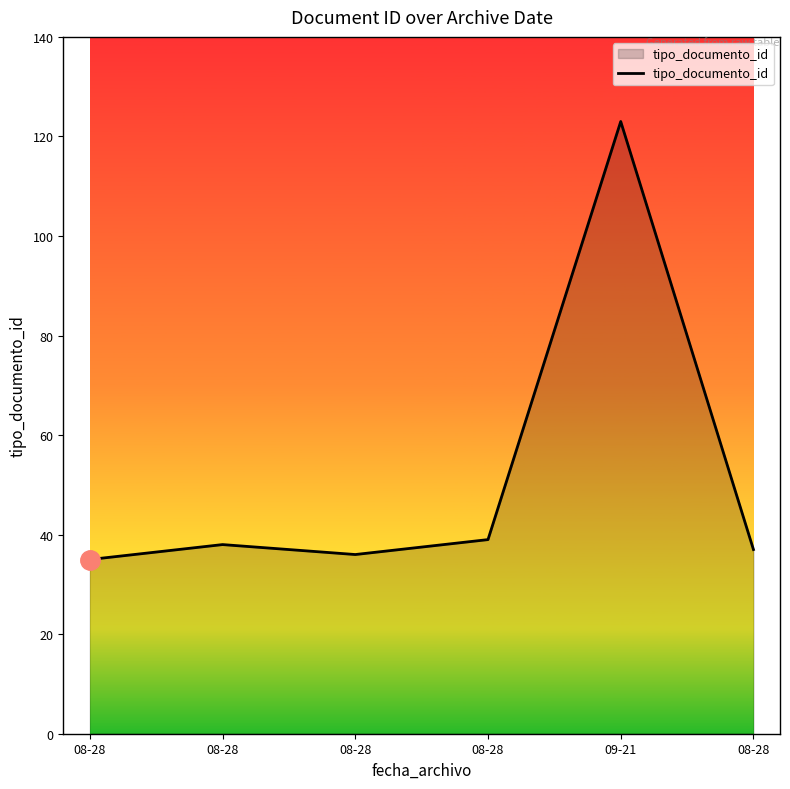

How many values are below 38?

3